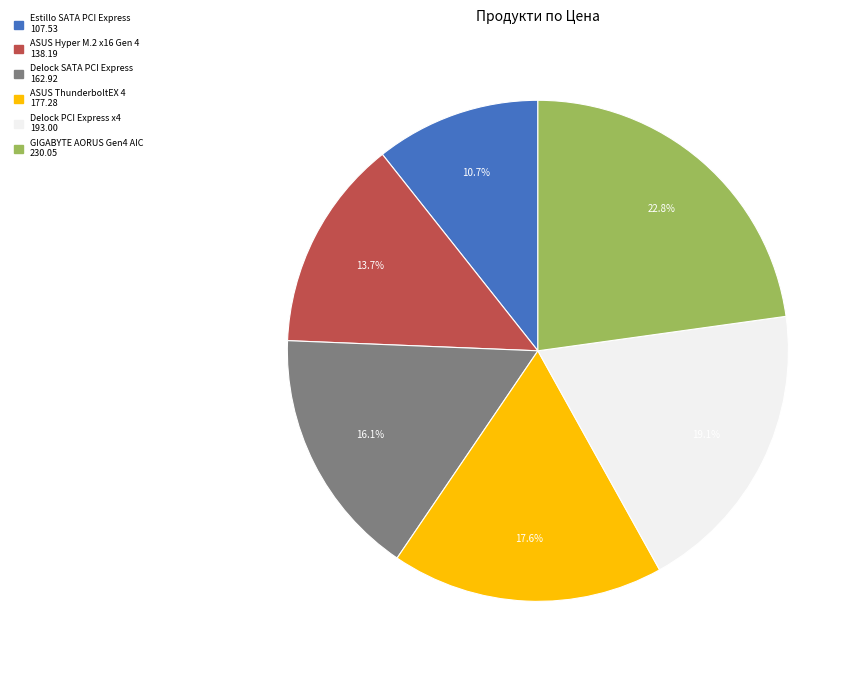

Count the number of slices in the pie.

6